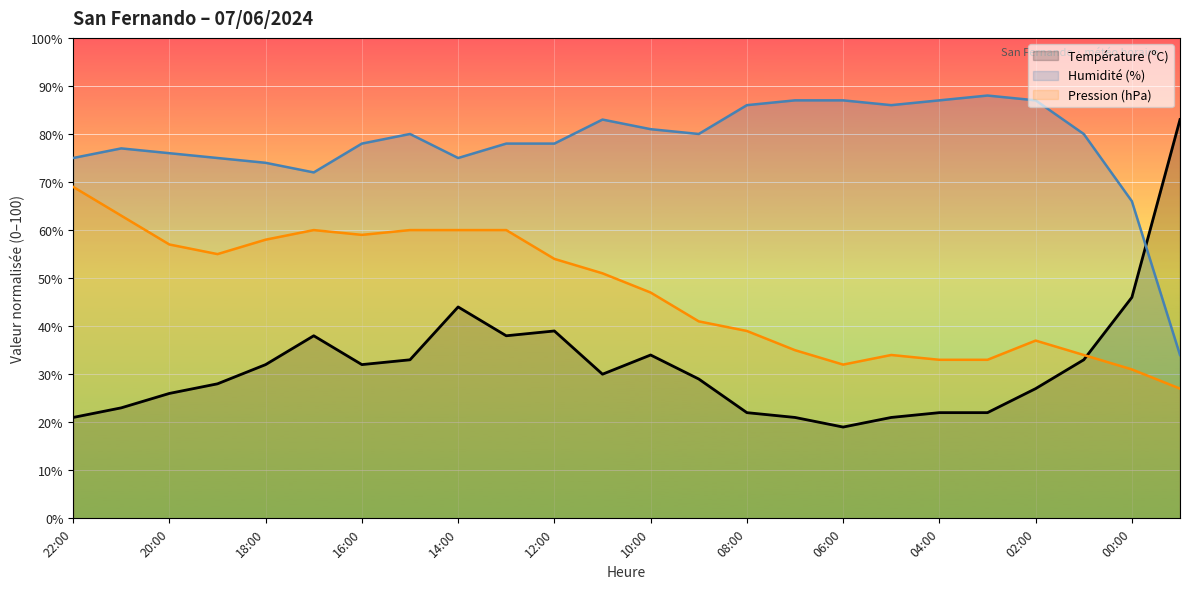

At which category does the chart reach its minimum across all series?

06:00